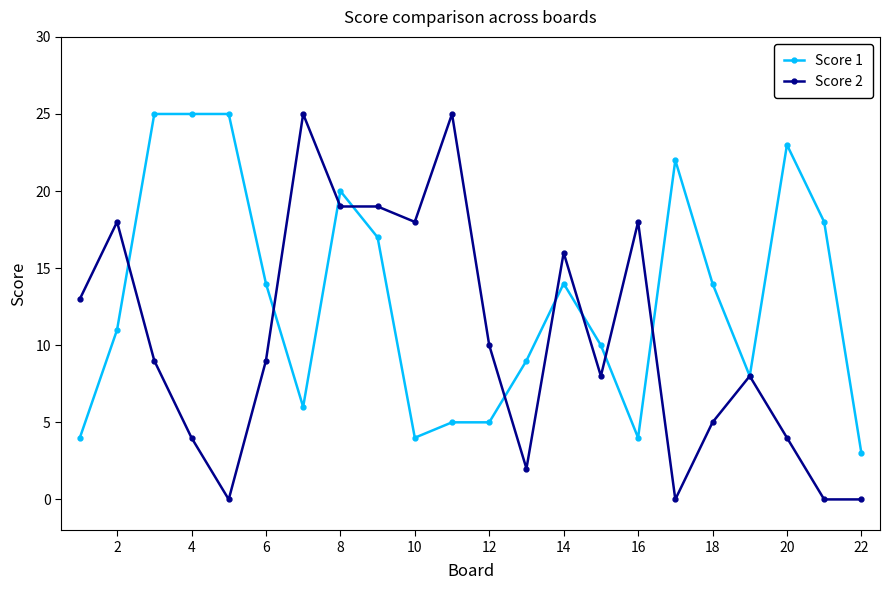

Rank the series by their average value, from lowest to highest.

Score 2, Score 1